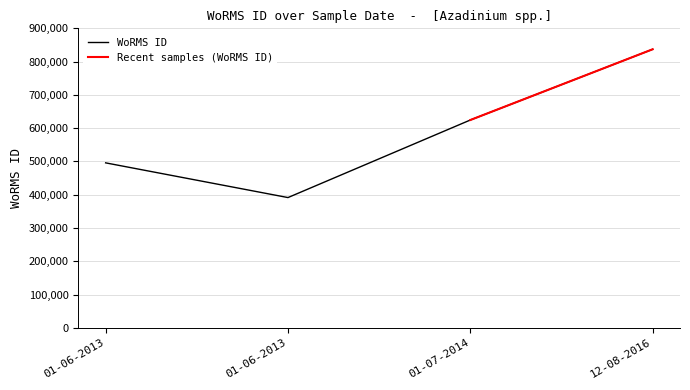

What is the difference between the second highest and second lowest values?

128709